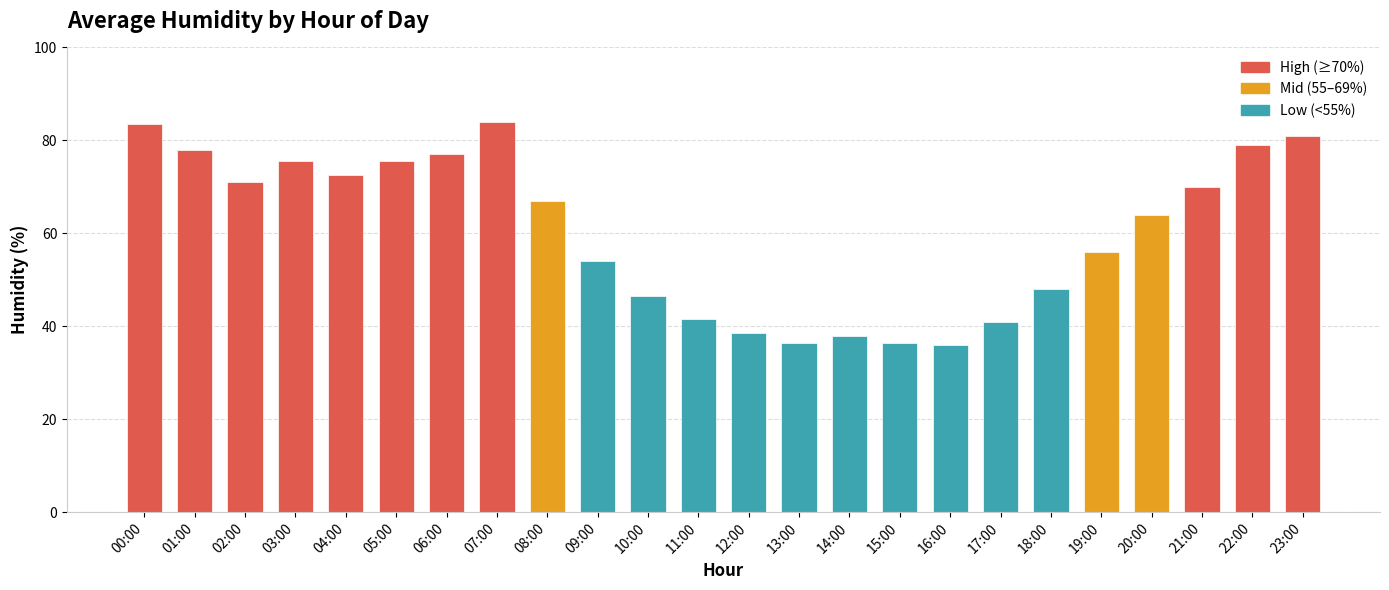

What is the average value?

60.4